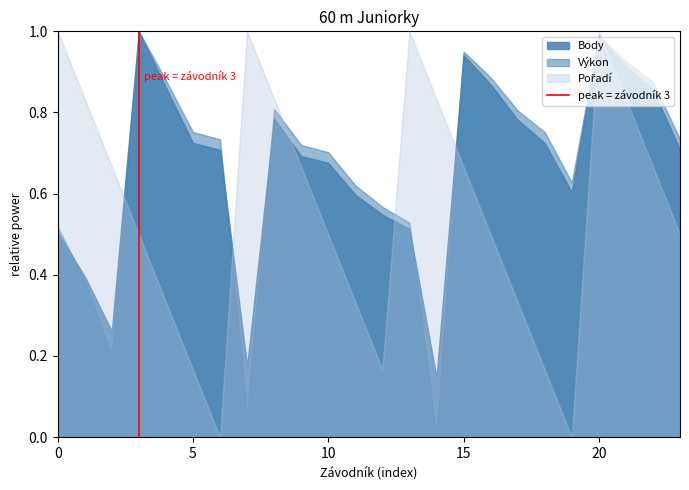

At which category is the sum across all series the highest?

20